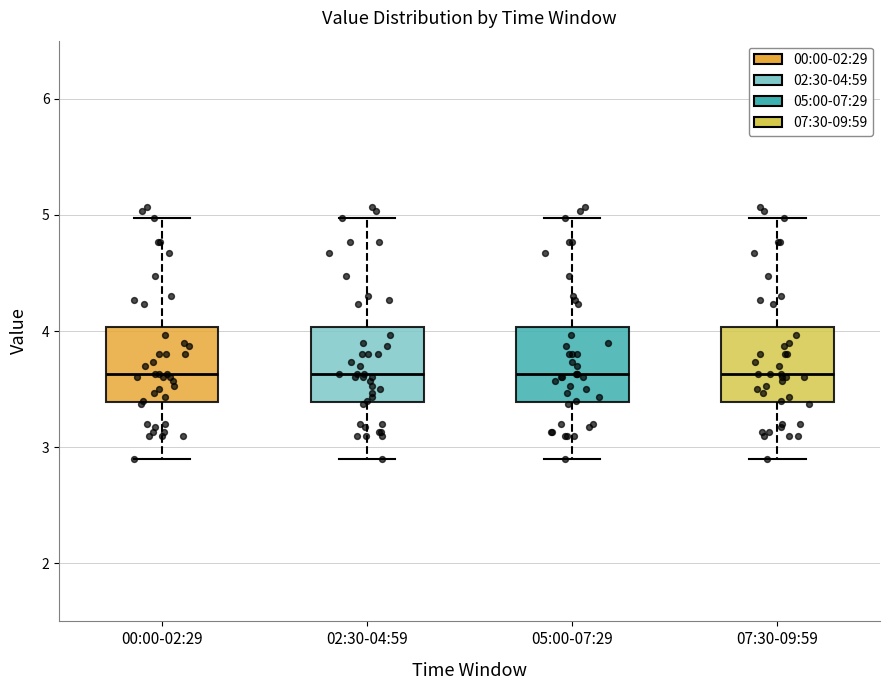

Reading left to right, transcribe this box plot: for each box, give where its median line is, the range the box spans, and where its two whiskers end, as read against the y-axis. The values are not printed on the chart, so give them approximately, as read against the axis.

00:00-02:29: median 3.6, box 3.4 to 4.0, whiskers 2.9 to 5.0
02:30-04:59: median 3.6, box 3.4 to 4.0, whiskers 2.9 to 5.0
05:00-07:29: median 3.6, box 3.4 to 4.0, whiskers 2.9 to 5.0
07:30-09:59: median 3.6, box 3.4 to 4.0, whiskers 2.9 to 5.0